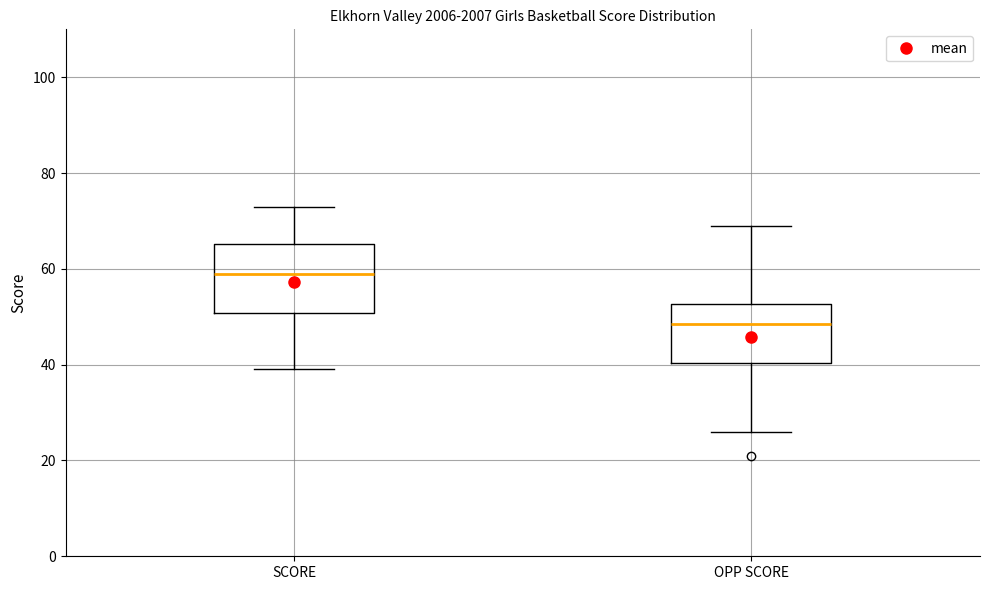

Reading left to right, read every box against the y-axis: the position of its median line, the range the box covers, and the ends of its whiskers. The values are not printed on the chart, so give them approximately, as read against the axis.

SCORE: median 60, box 50 to 66, whiskers 40 to 74
OPP SCORE: median 48, box 40 to 52, whiskers 26 to 70